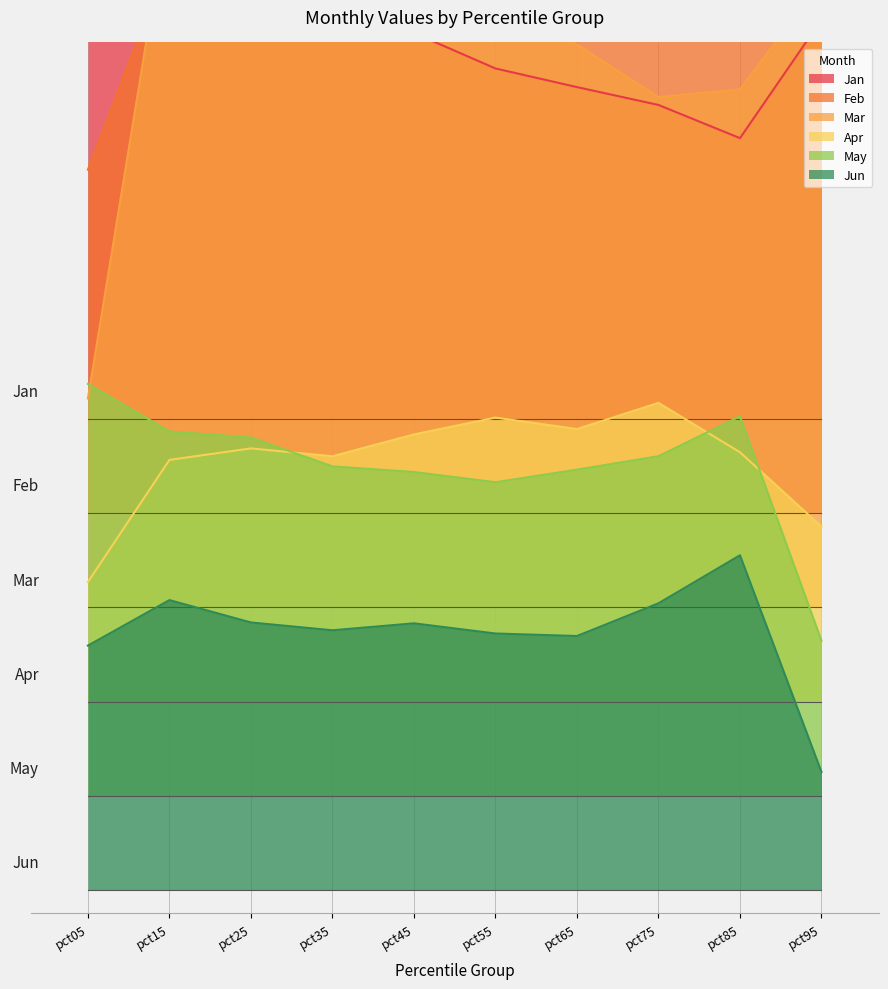

Which series has the largest total across all categories?

Feb